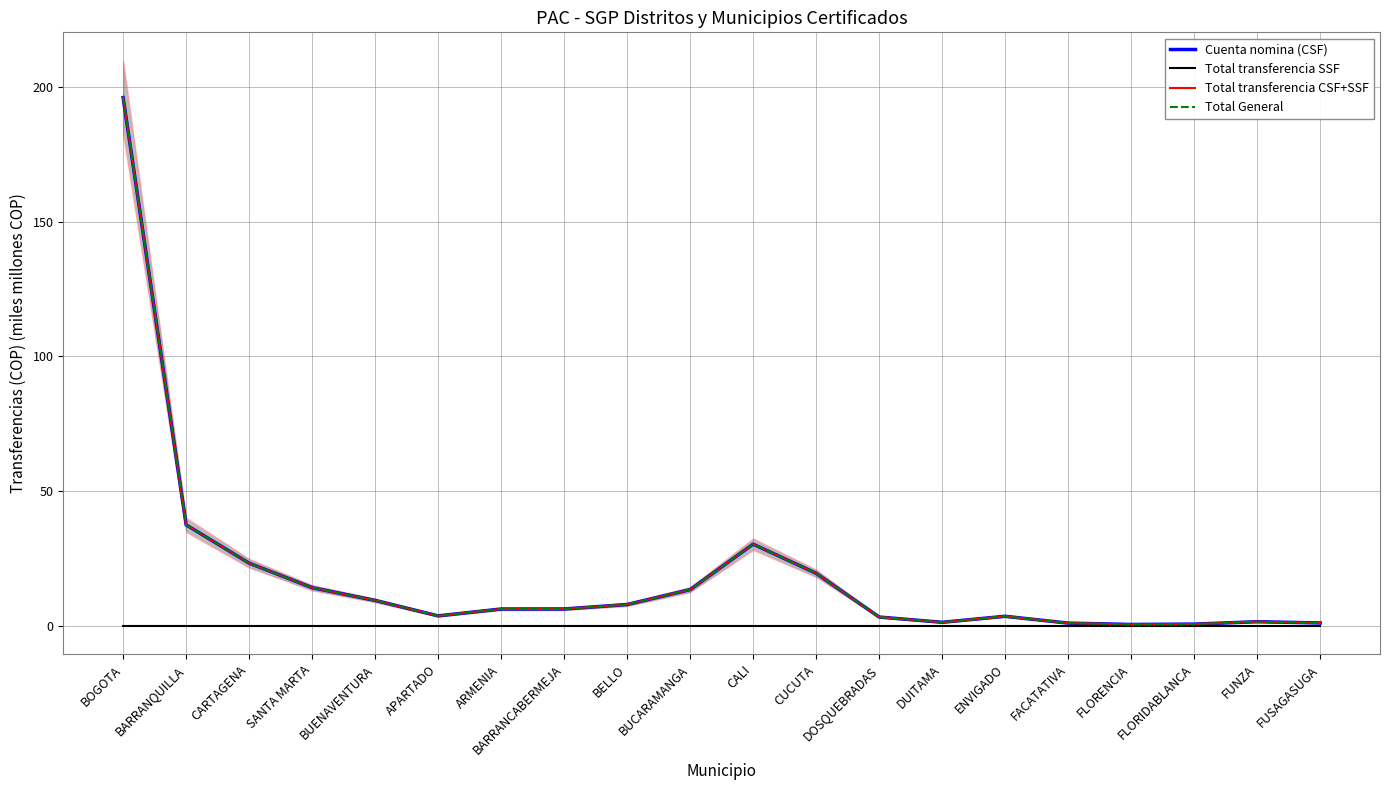

At which category is the sum across all series the highest?

BOGOTA